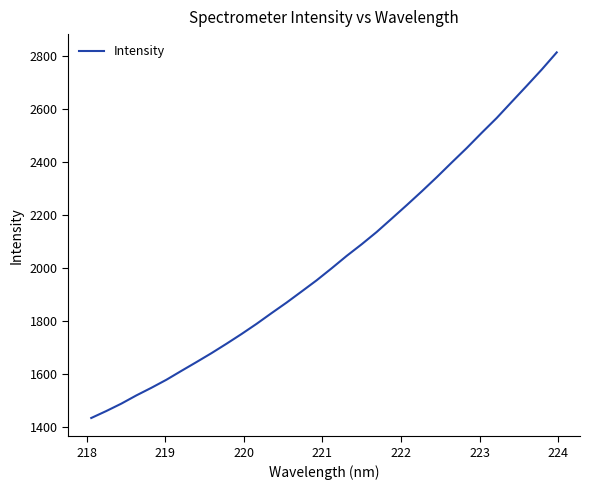

What is the maximum value shown in the chart?

2811.8